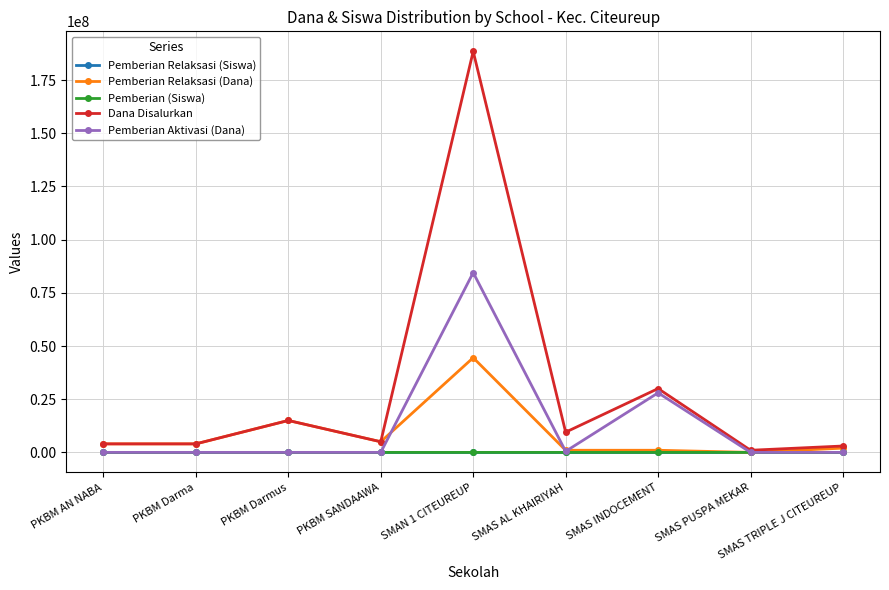

What is the value of the Pemberian Relaksasi (Siswa) point at the 1st from the left?

4